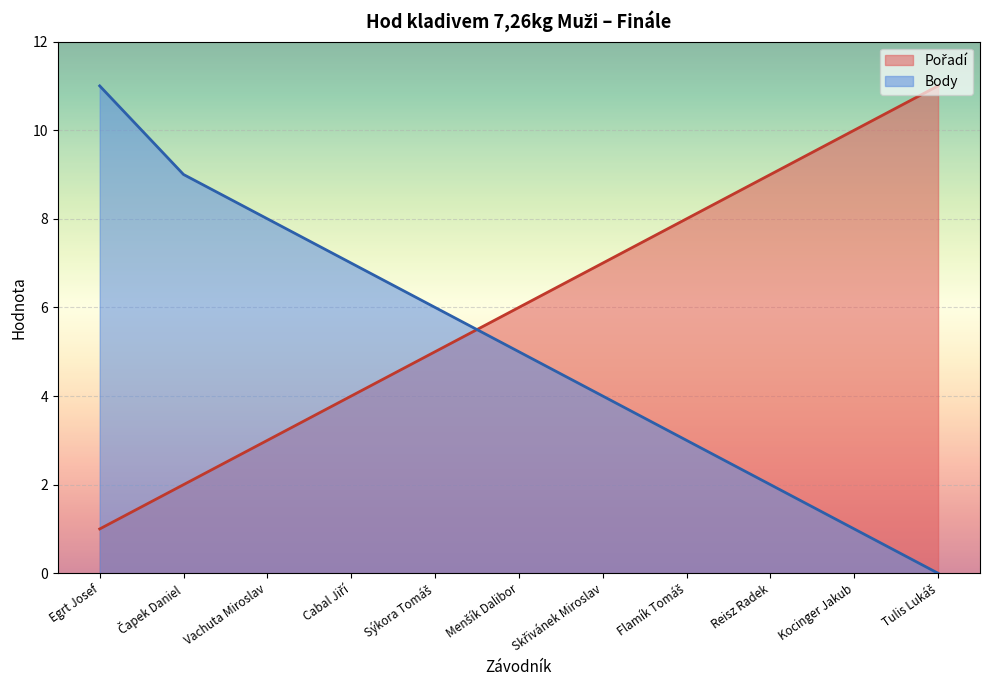

How many data points does each series have?

11